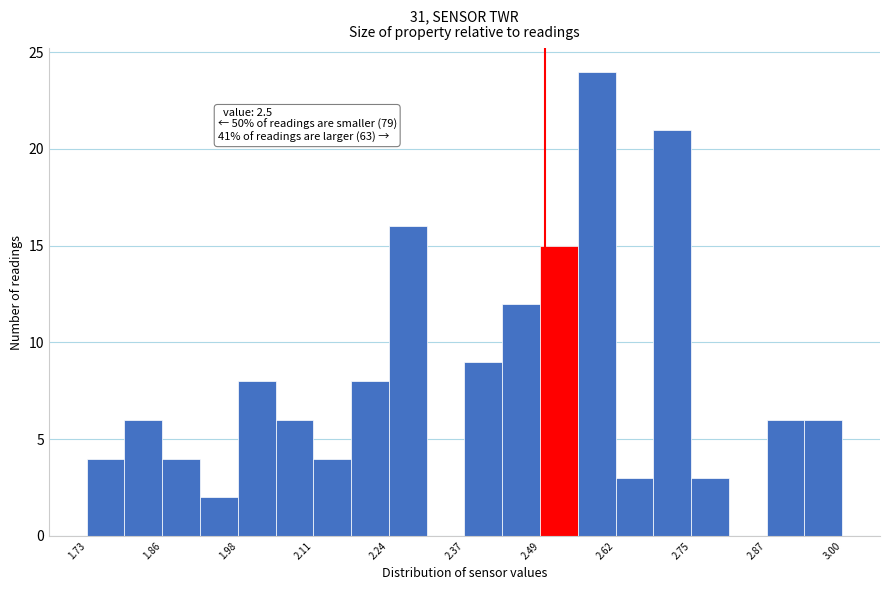

Around what value on the x-axis is the tallest bar? Give the approximate position of its centre, as read against the axis.

2.58